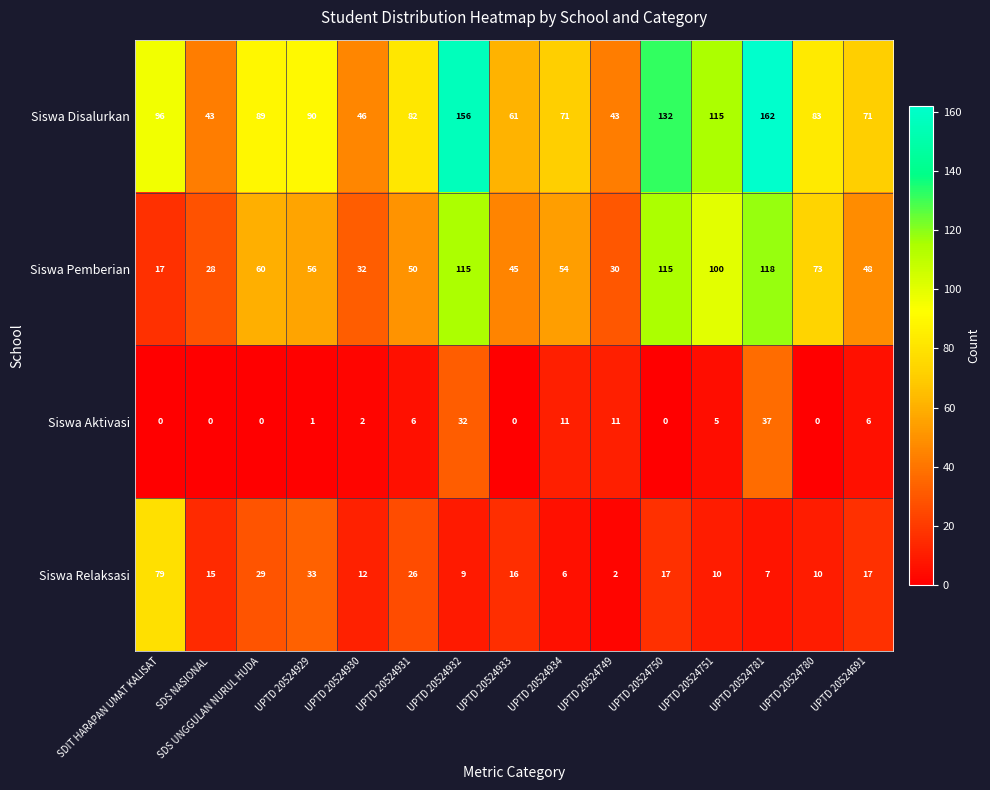

Rank the series at UPTD 20524934 from lowest to highest value.

Siswa Relaksasi, Siswa Aktivasi, Siswa Pemberian, Siswa Disalurkan